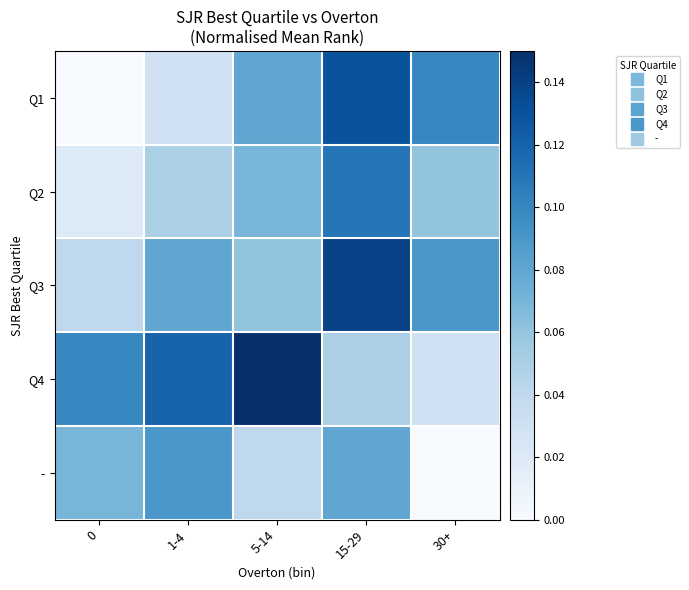

Rank the series by their average value, from lowest to highest.

-, Q2, Q1, Q3, Q4